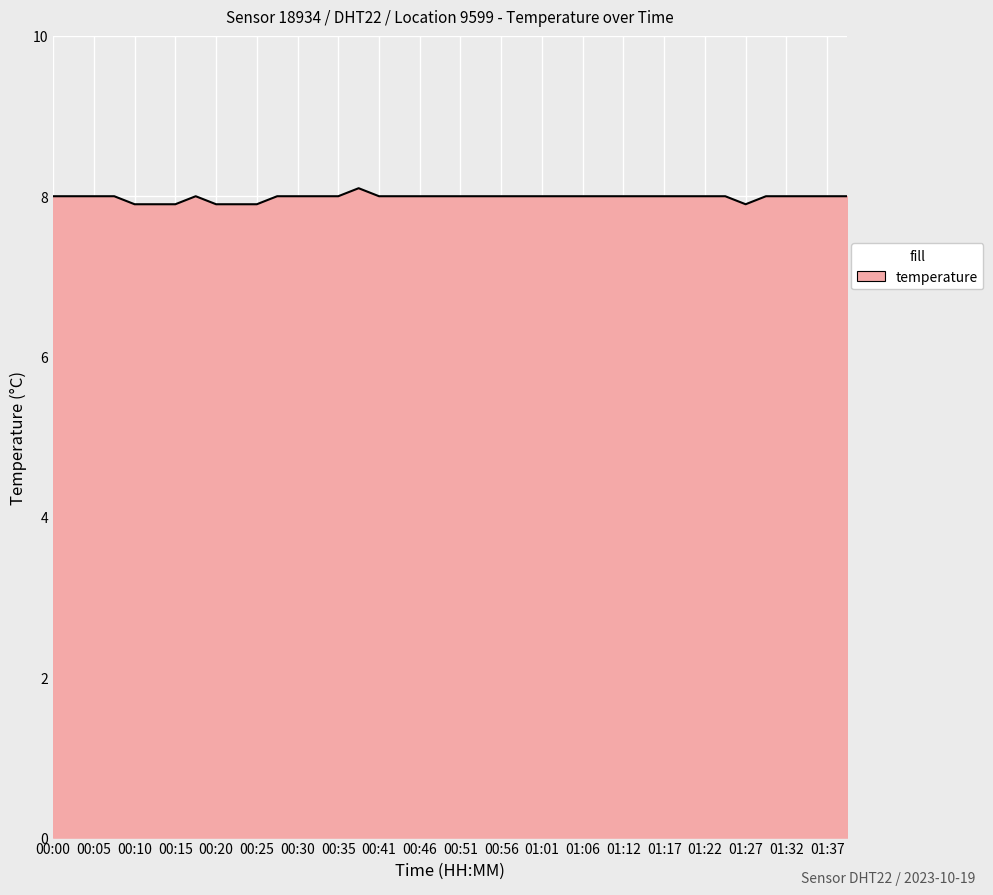

What is the minimum value shown in the chart?

7.9